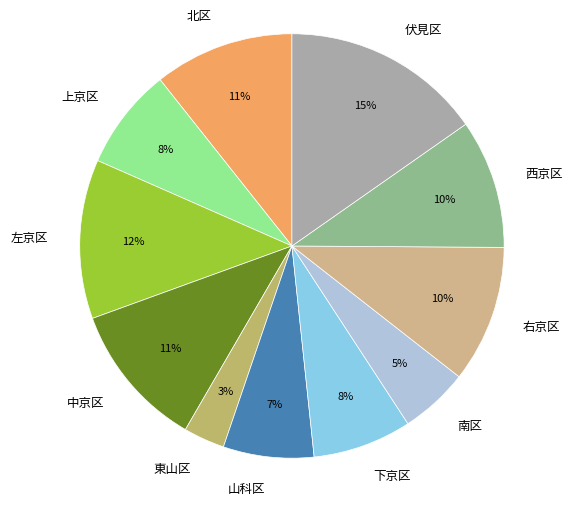

Is the sum of 西京区 and 中京区 greater than half?

No